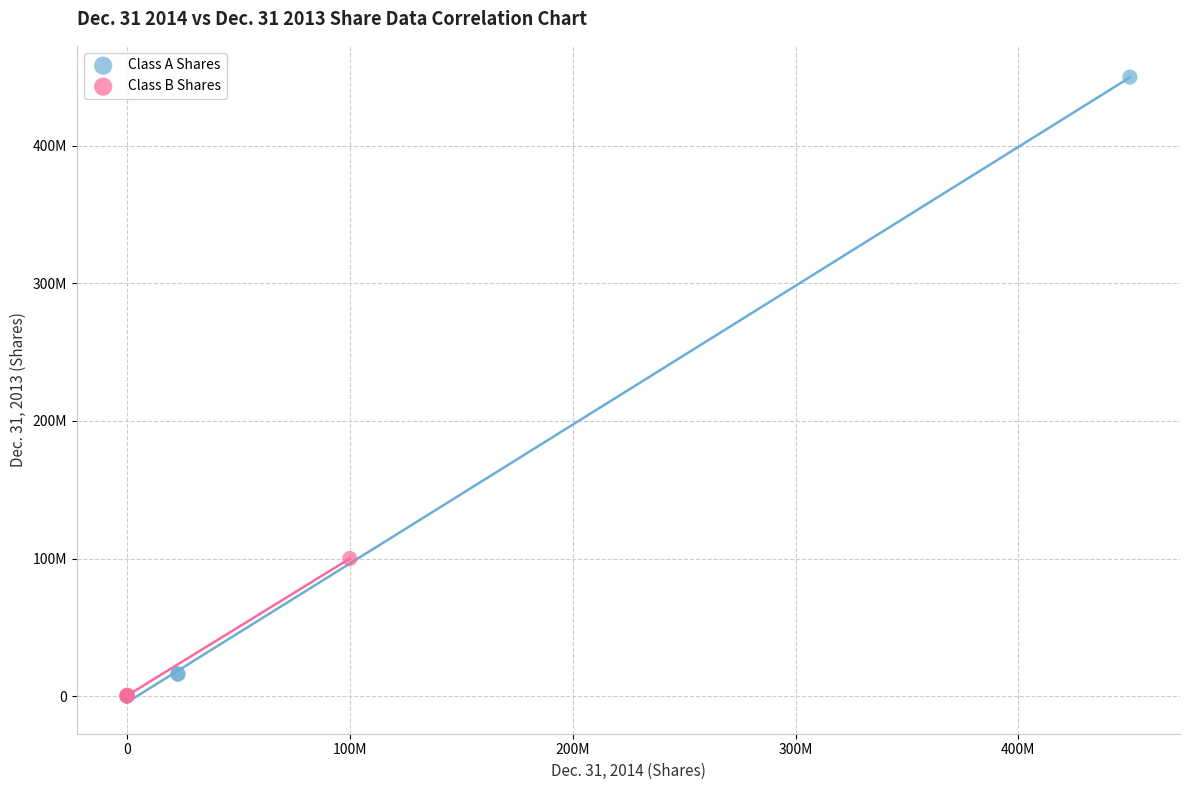

What are all the series names shown in the legend?

Class A Shares, Class B Shares